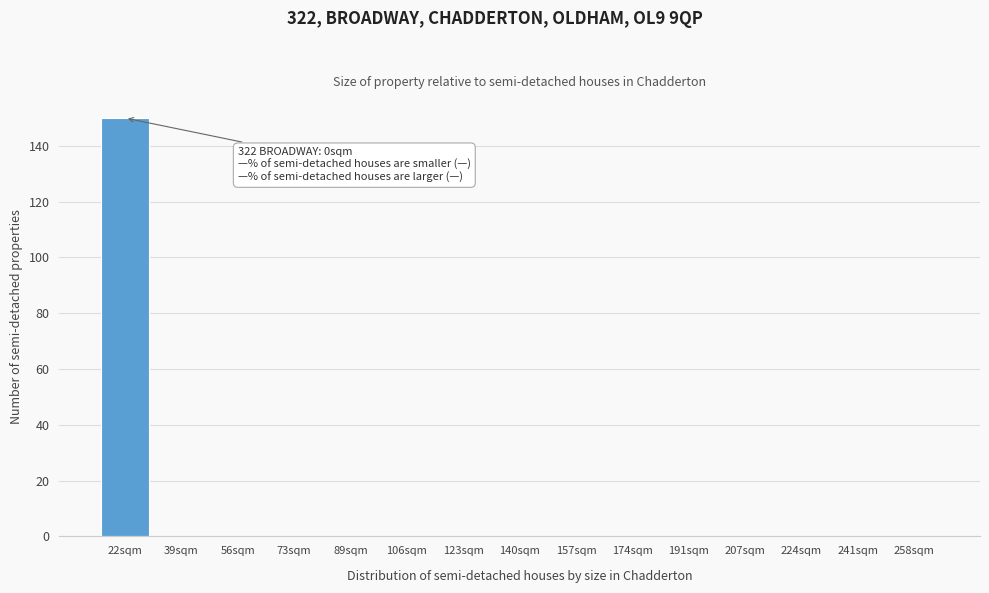

Reading right to left, list all the values displayed in this chart.

258sqm=0	241sqm=0	224sqm=0	207sqm=0	191sqm=0	174sqm=0	157sqm=0	140sqm=0	123sqm=0	106sqm=0	89sqm=0	73sqm=0	56sqm=0	39sqm=0	22sqm=150